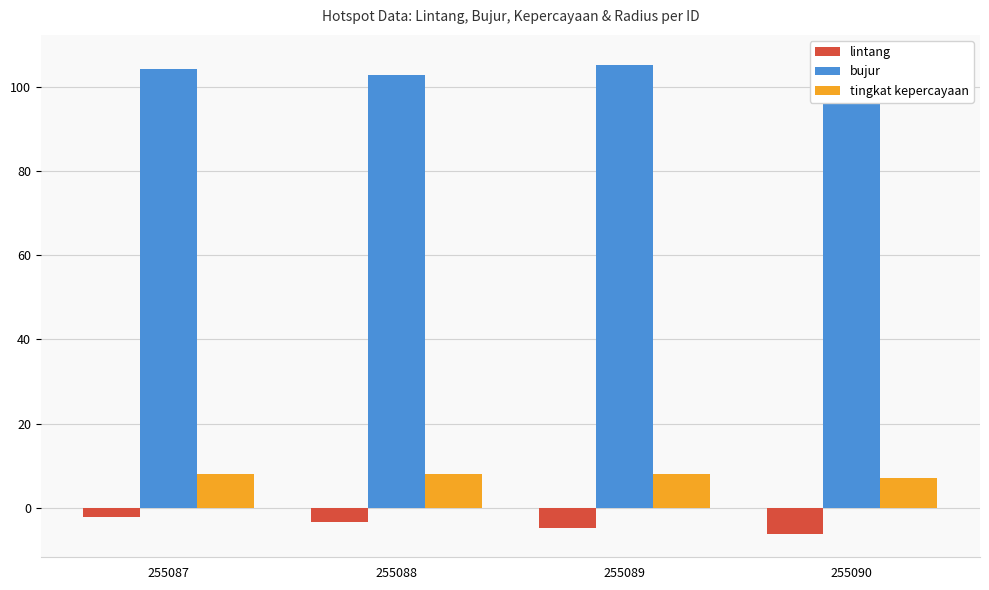

Does the chart contain stacked bars?

No